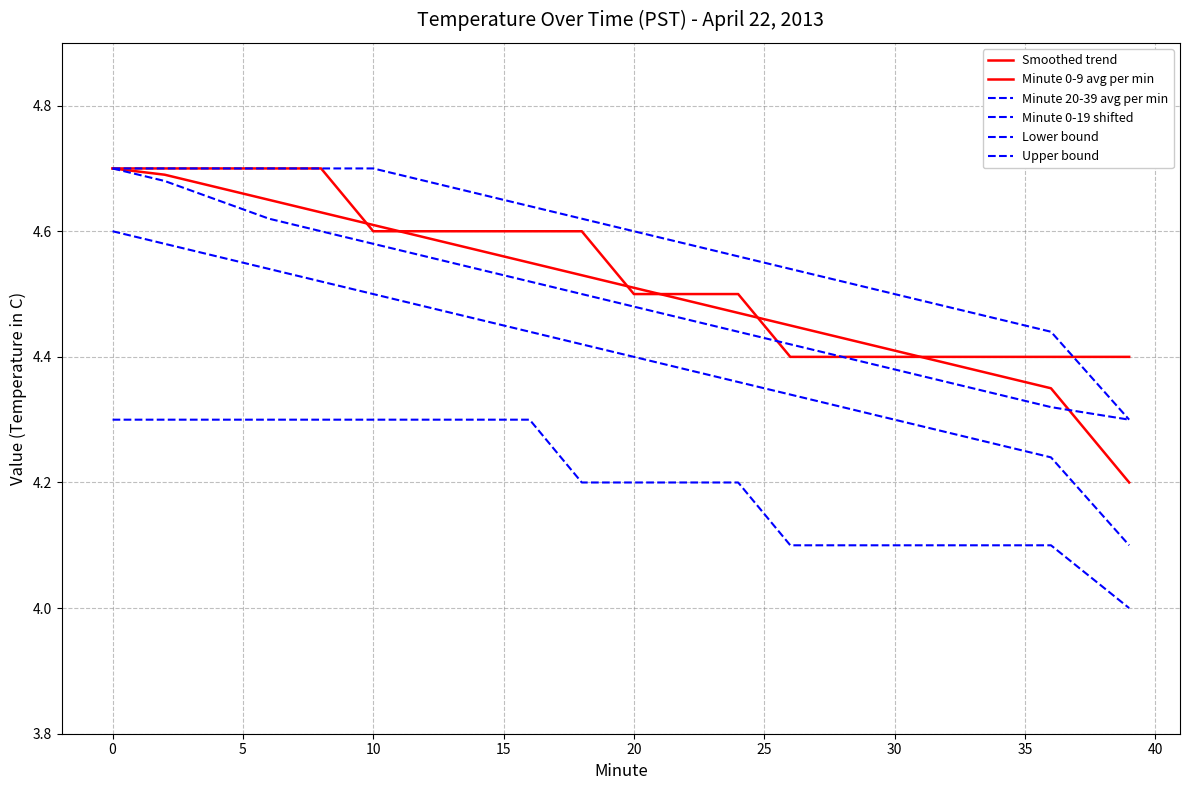

How many lines are shown in the chart?

6